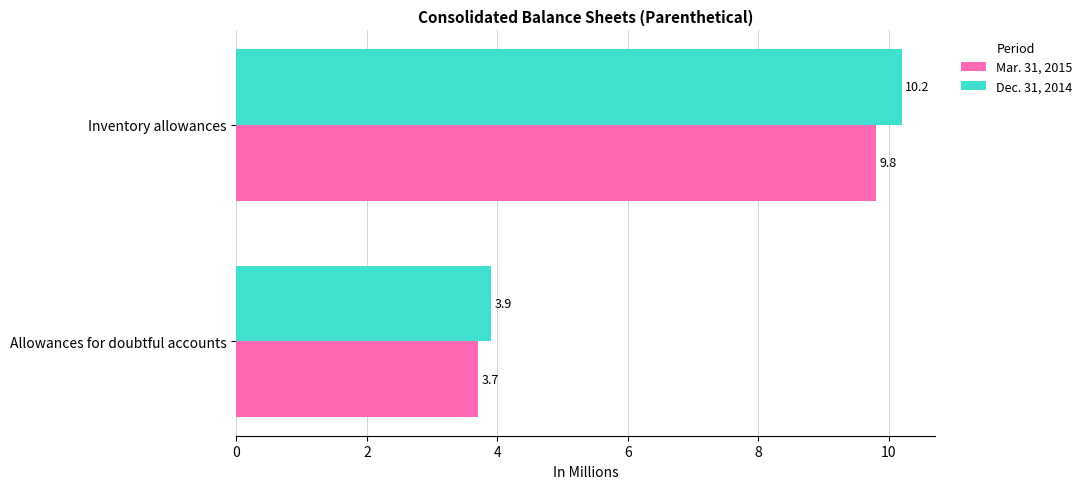

At which label is Mar. 31, 2015 closest to 6?

Allowances for doubtful accounts